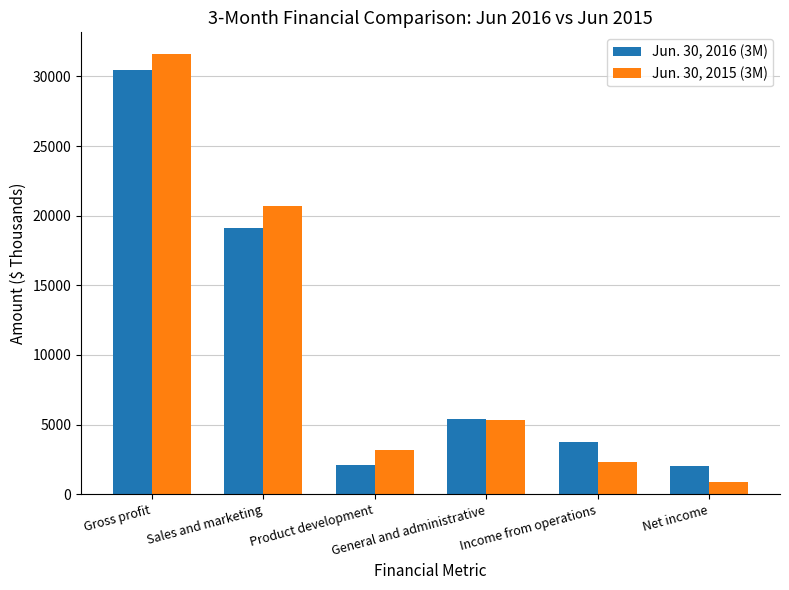

Does the chart contain stacked bars?

No